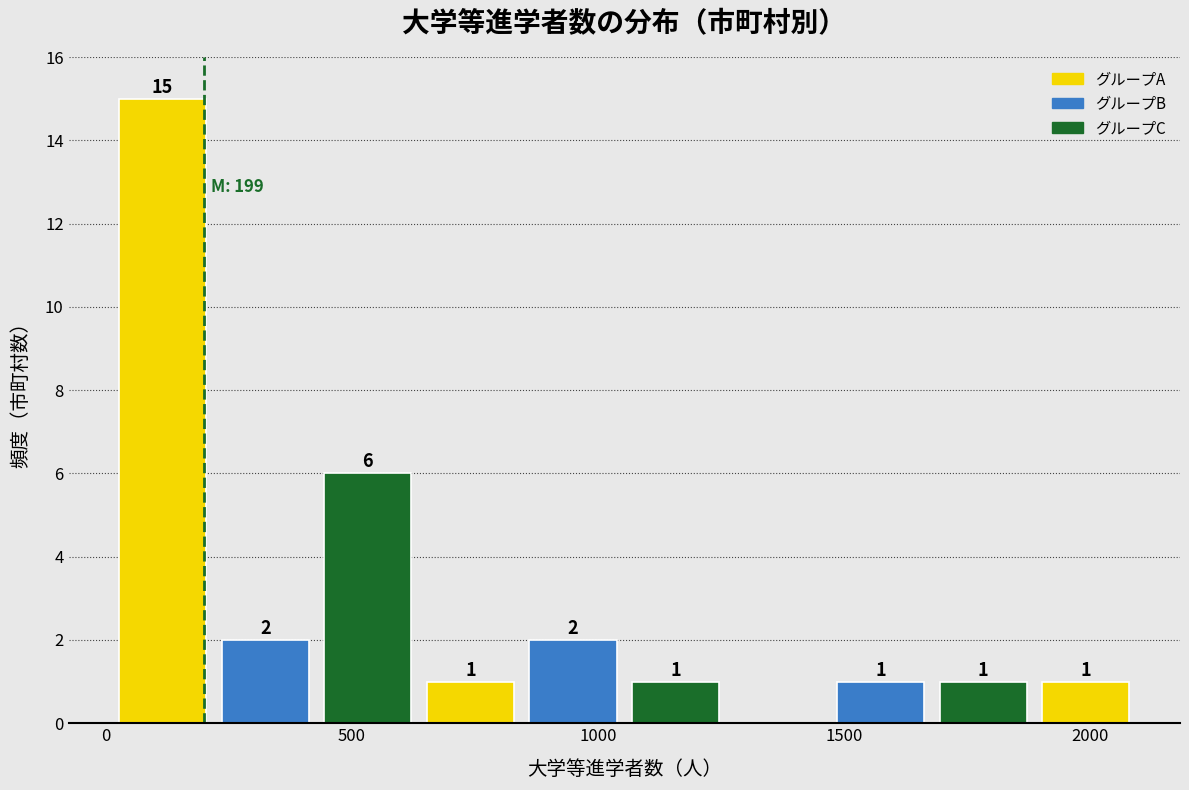

Over which range of the x-axis is the bar tallest?

0 to 200